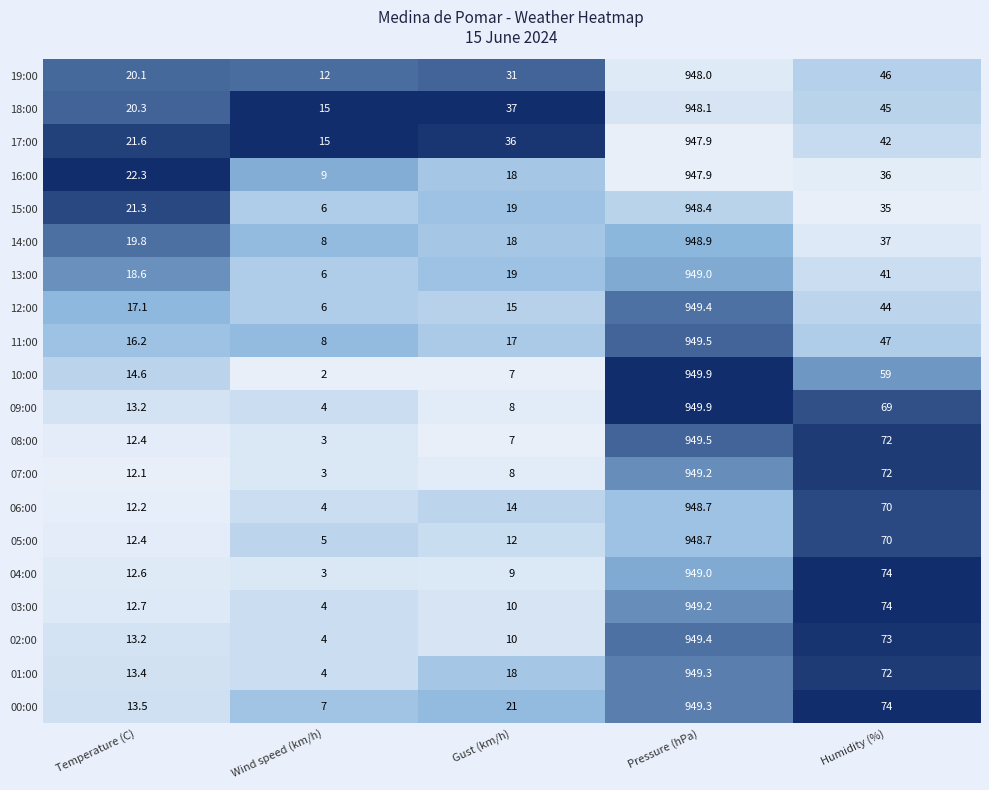

List the labels in order of 05:00 value, smallest first.

Wind speed (km/h), Gust (km/h), Temperature (C), Humidity (%), Pressure (hPa)